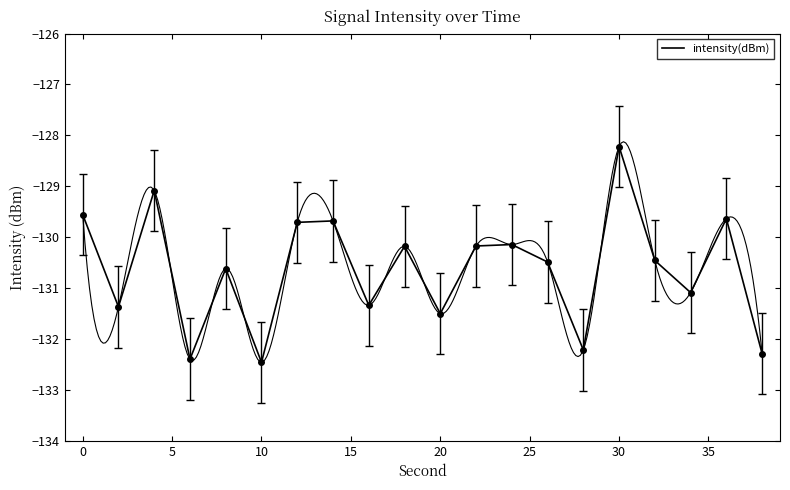

True or false: the data shows -47.8 at 11.

False